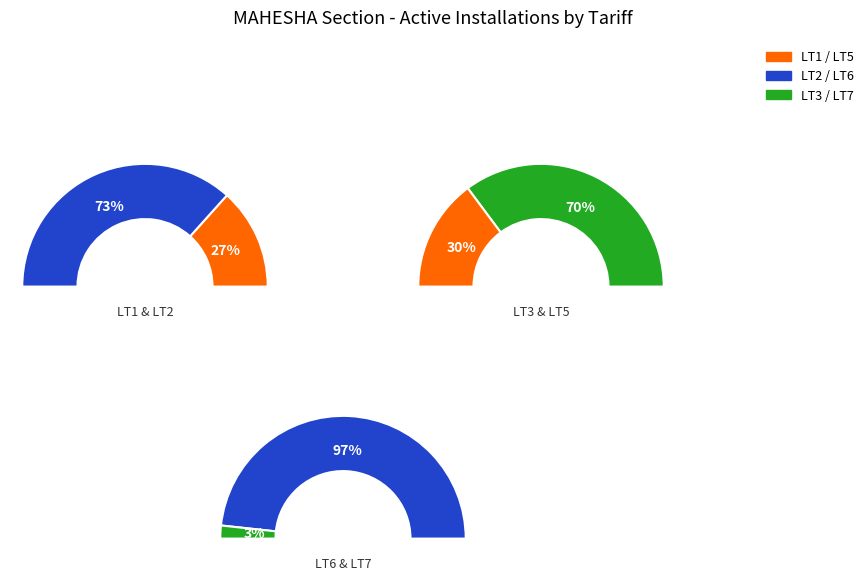

What is the largest slice in the pie chart?

LT2